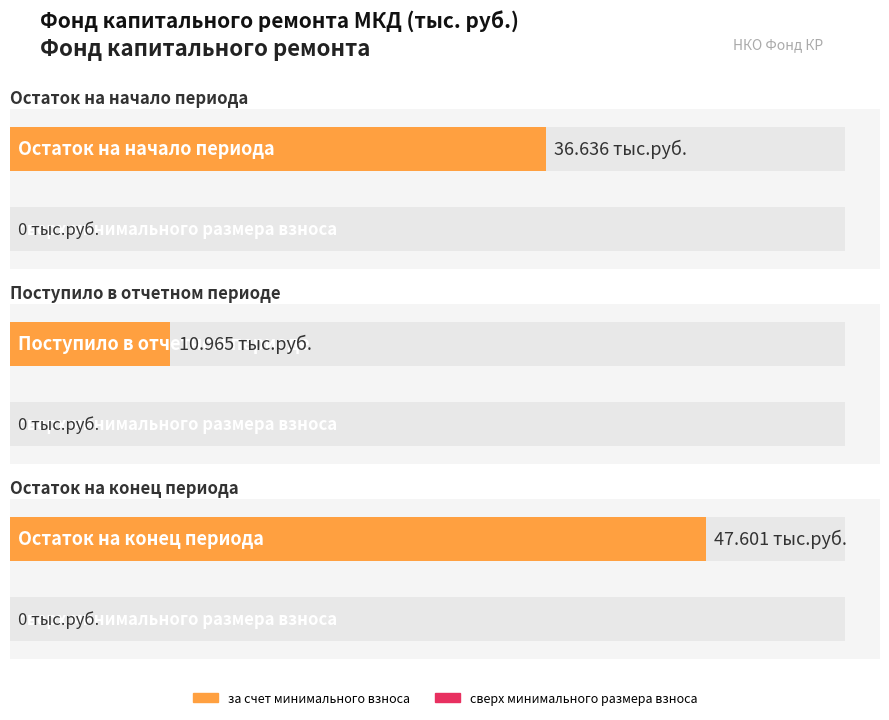

Where is сверх минимального размера взноса nearest to the value 0?

Остаток на начало периода